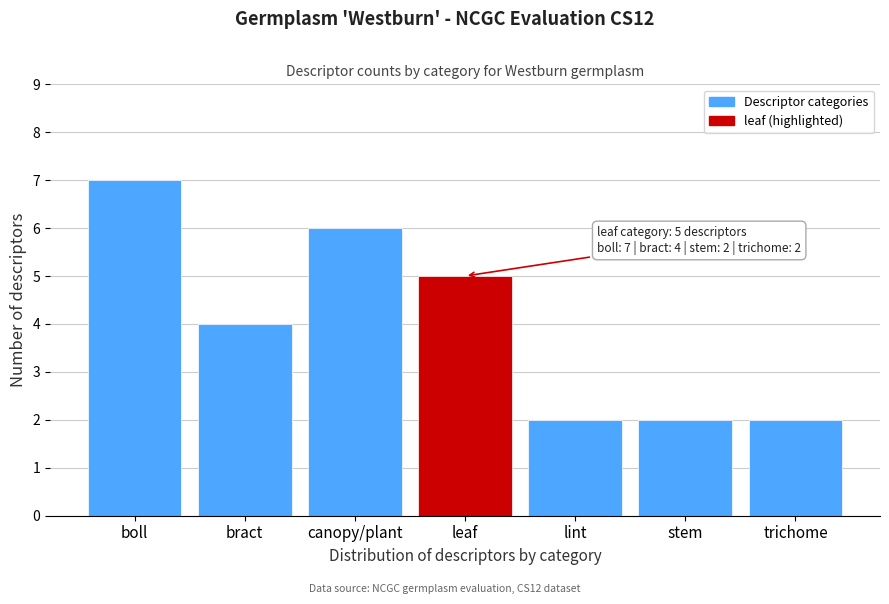

Reading left to right, list all the values displayed in this chart.

7	4	6	5	2	2	2